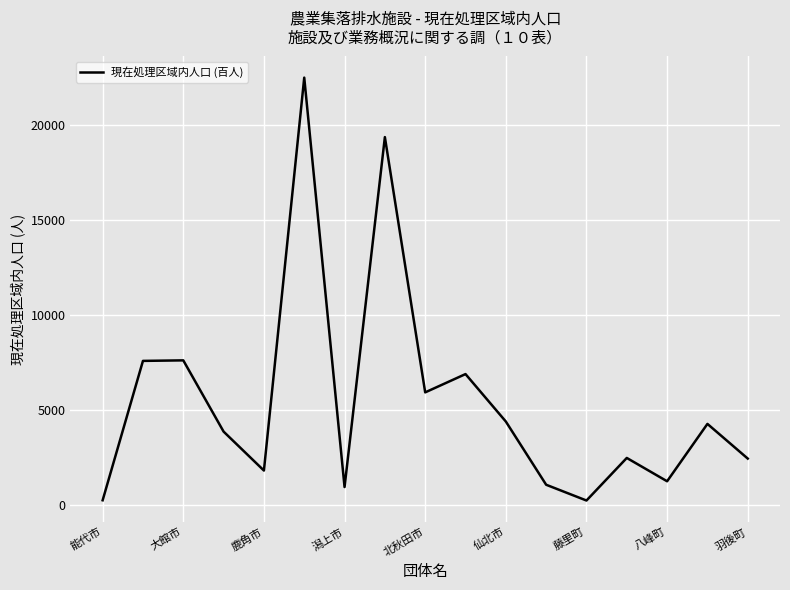

Count the number of categories in the chart.

17